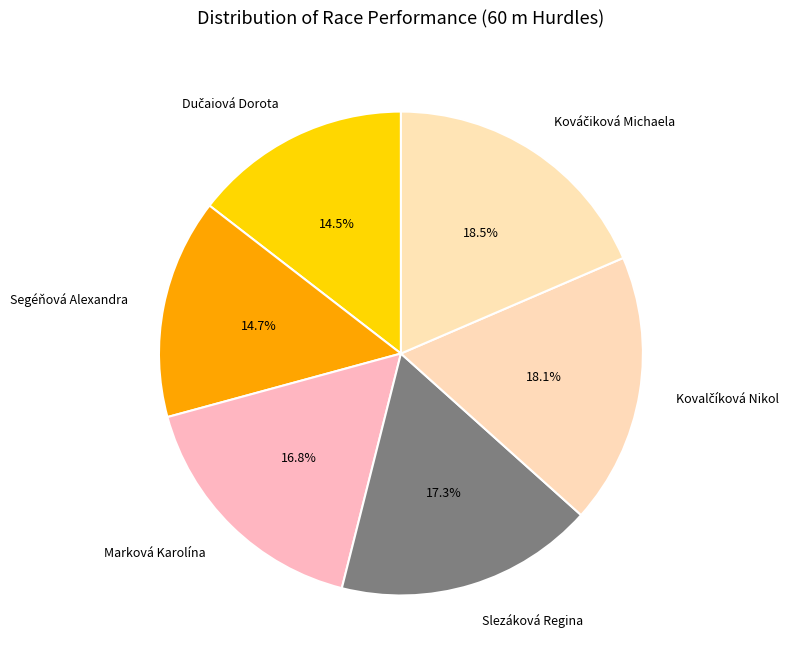

What percentage do Marková Karolína and Slezáková Regina together represent?

34.1%